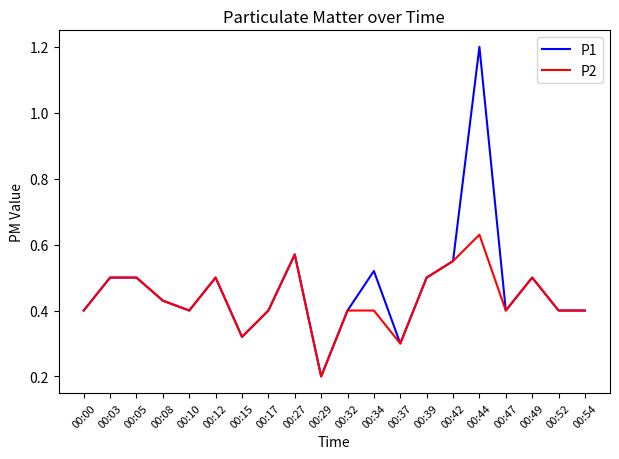

Rank the series by their maximum value, from highest to lowest.

P1, P2